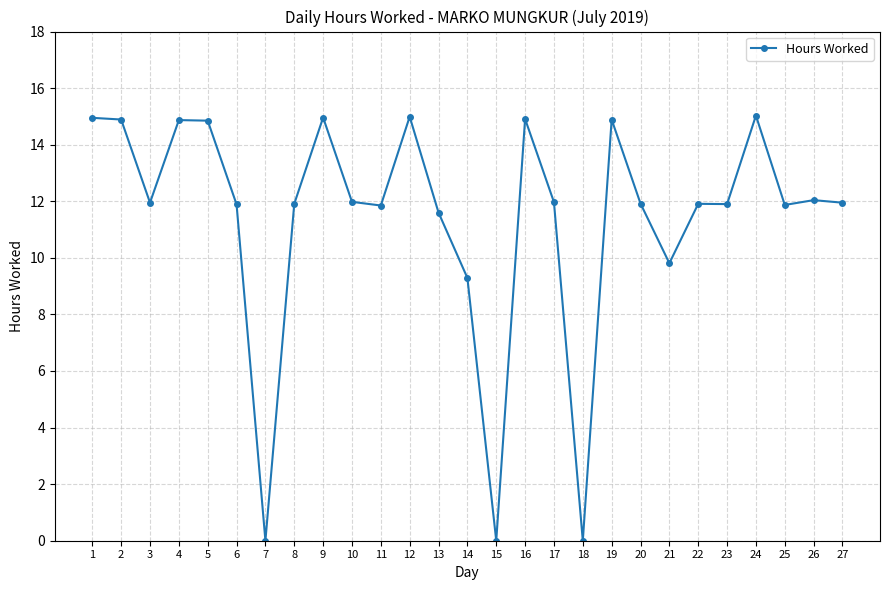

What is the value of the 10th point from the left?

12.0